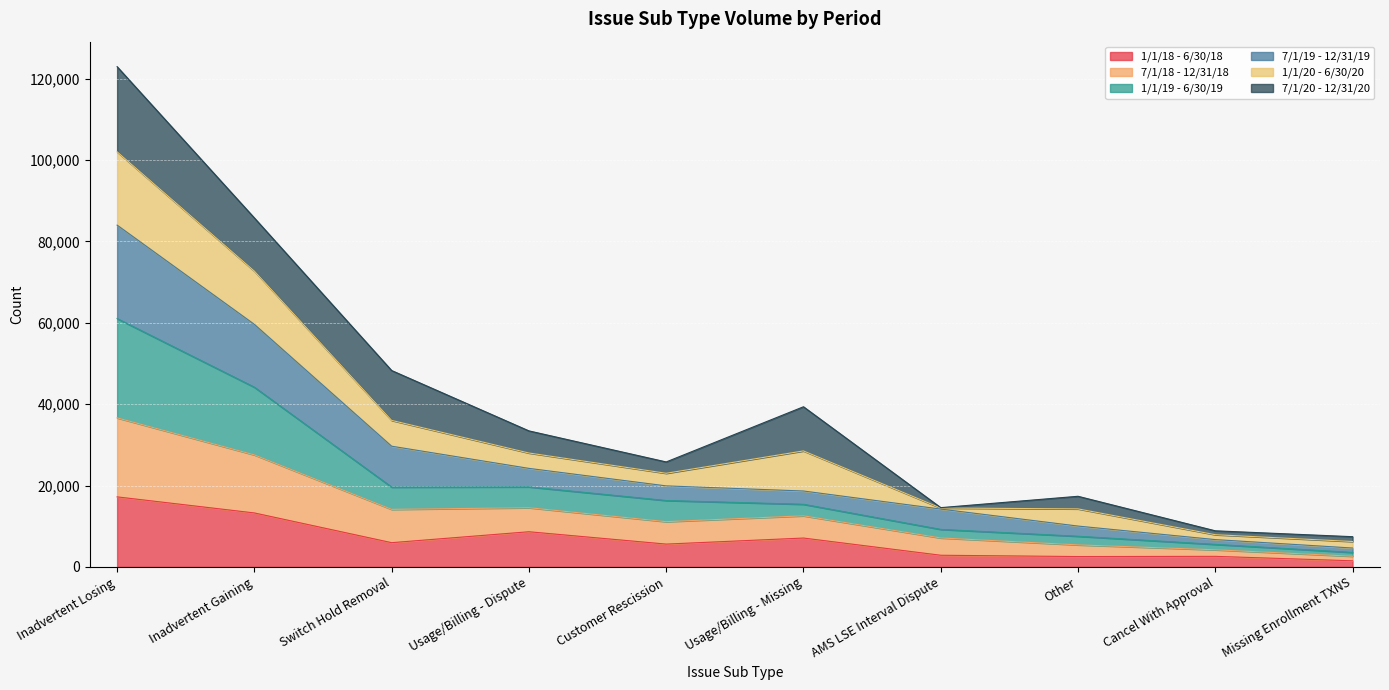

At which category is the sum across all series the highest?

Inadvertent Losing